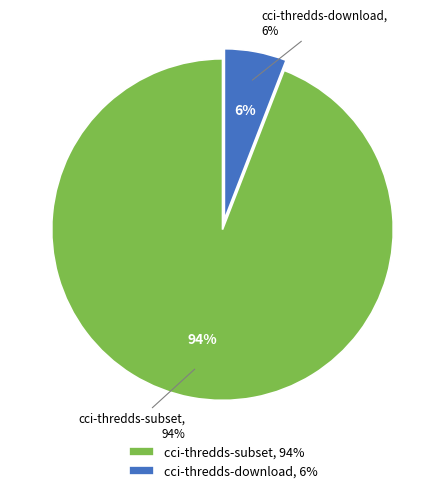

What percentage is the cci-thredds-download slice, to the nearest percent?

6%